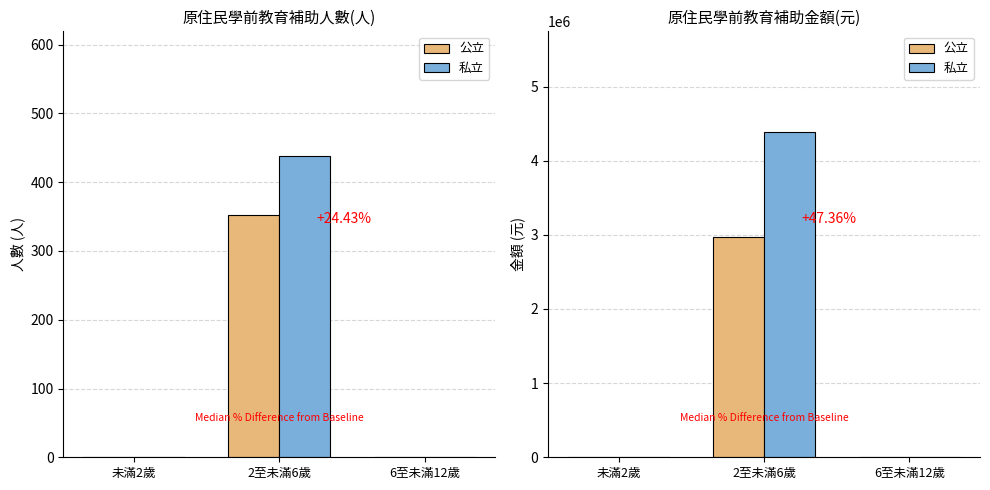

Reading left to right, what are all the values shown in this chart?

公立: 未滿2歲=0	2至未滿6歲=2972337	6至未滿12歲=0
私立: 未滿2歲=0	2至未滿6歲=4380000	6至未滿12歲=0